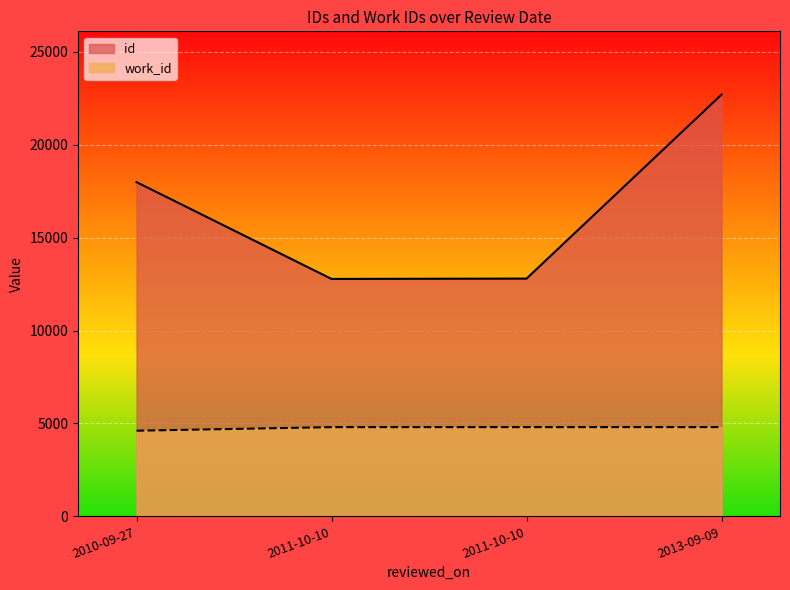

What is the difference between the id values at 2013-09-09 and 2011-10-10?

9903